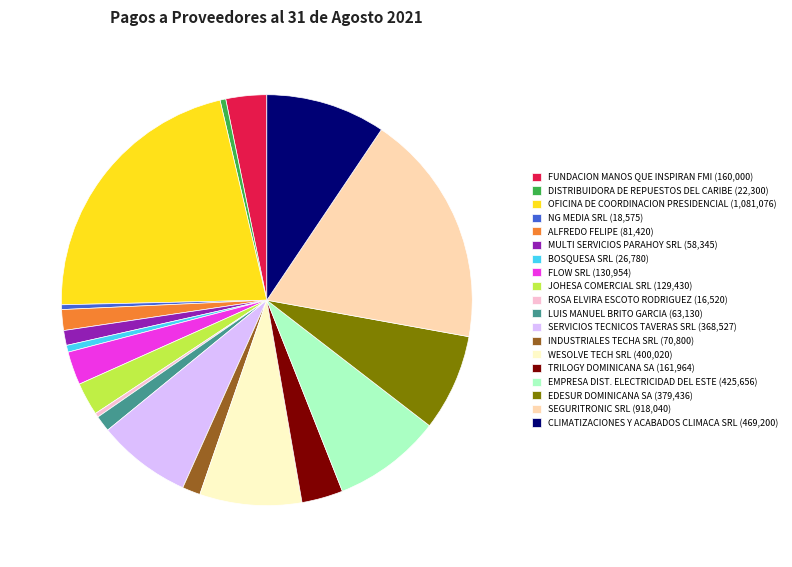

Between DISTRIBUIDORA DE REPUESTOS DEL CARIBE (22,300) and SERVICIOS TECNICOS TAVERAS SRL (368,527), which is larger?

SERVICIOS TECNICOS TAVERAS SRL (368,527)